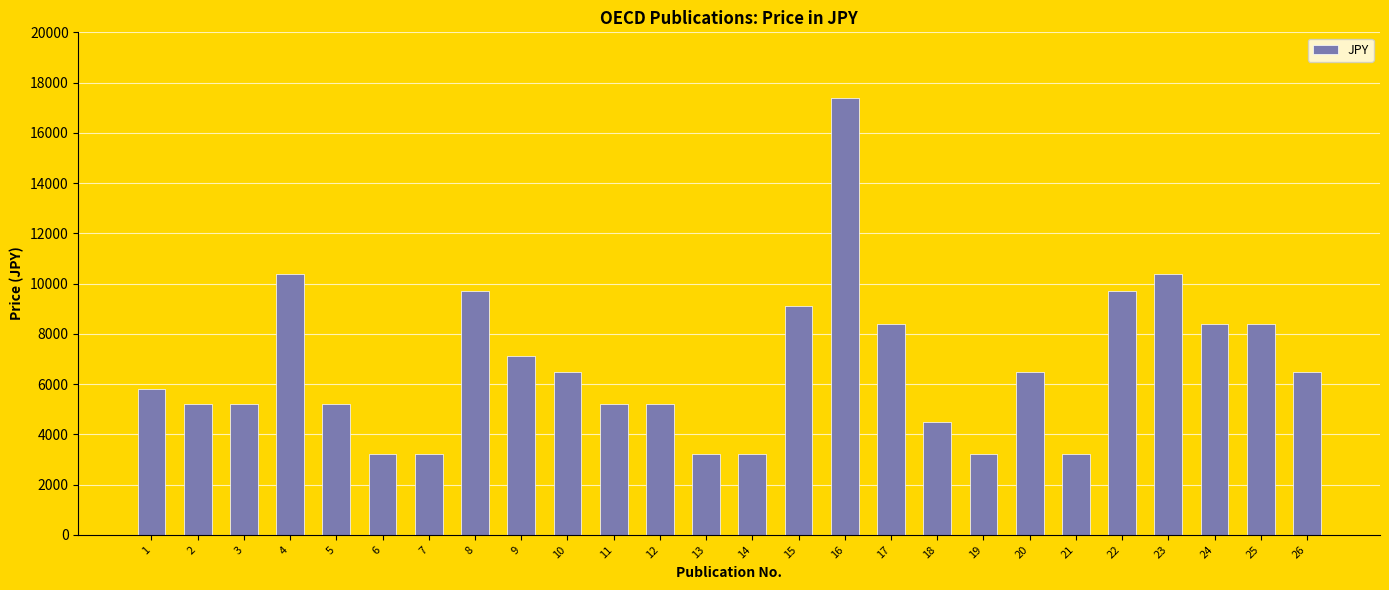

Approximately how many times larger is the value at 13 compared to 15?

0.4